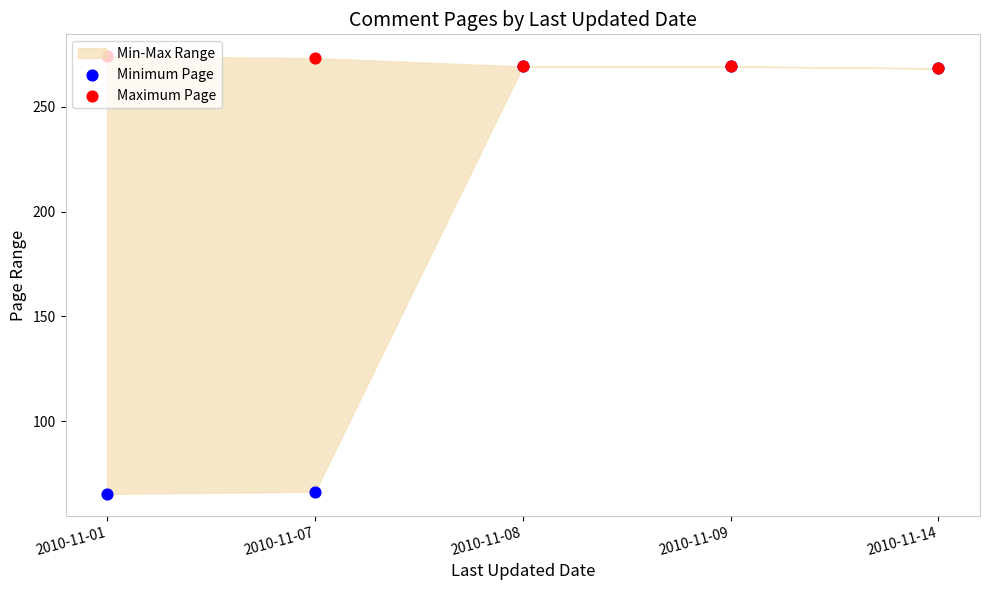

Which series contains the lowest Y value?

Minimum Page